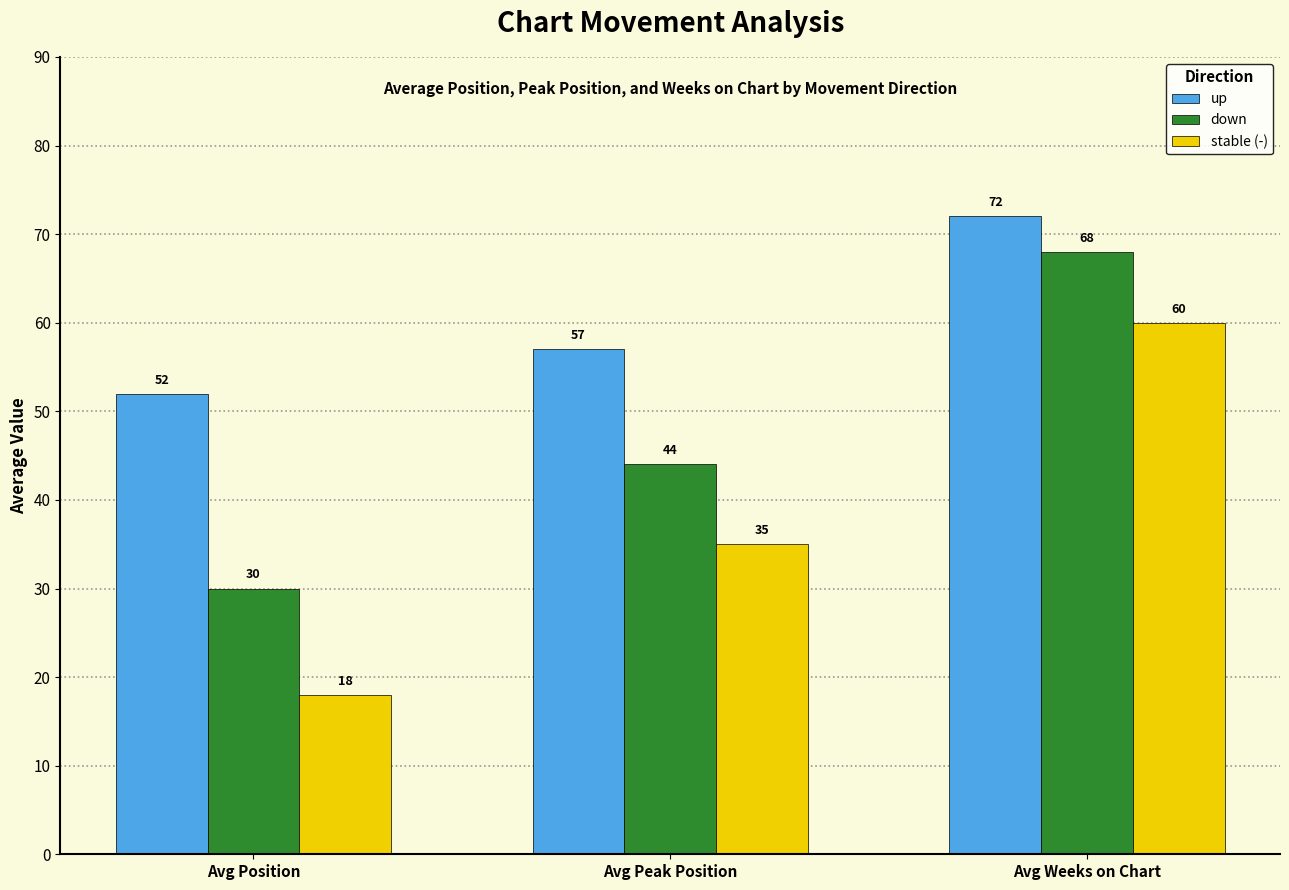

Which series changed the most between Avg Position and Avg Peak Position?

stable (-)